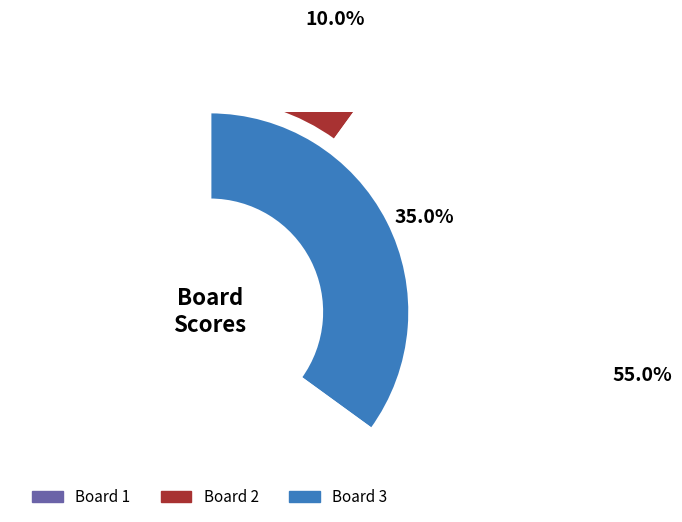

Which slice represents more than half of the pie?

1